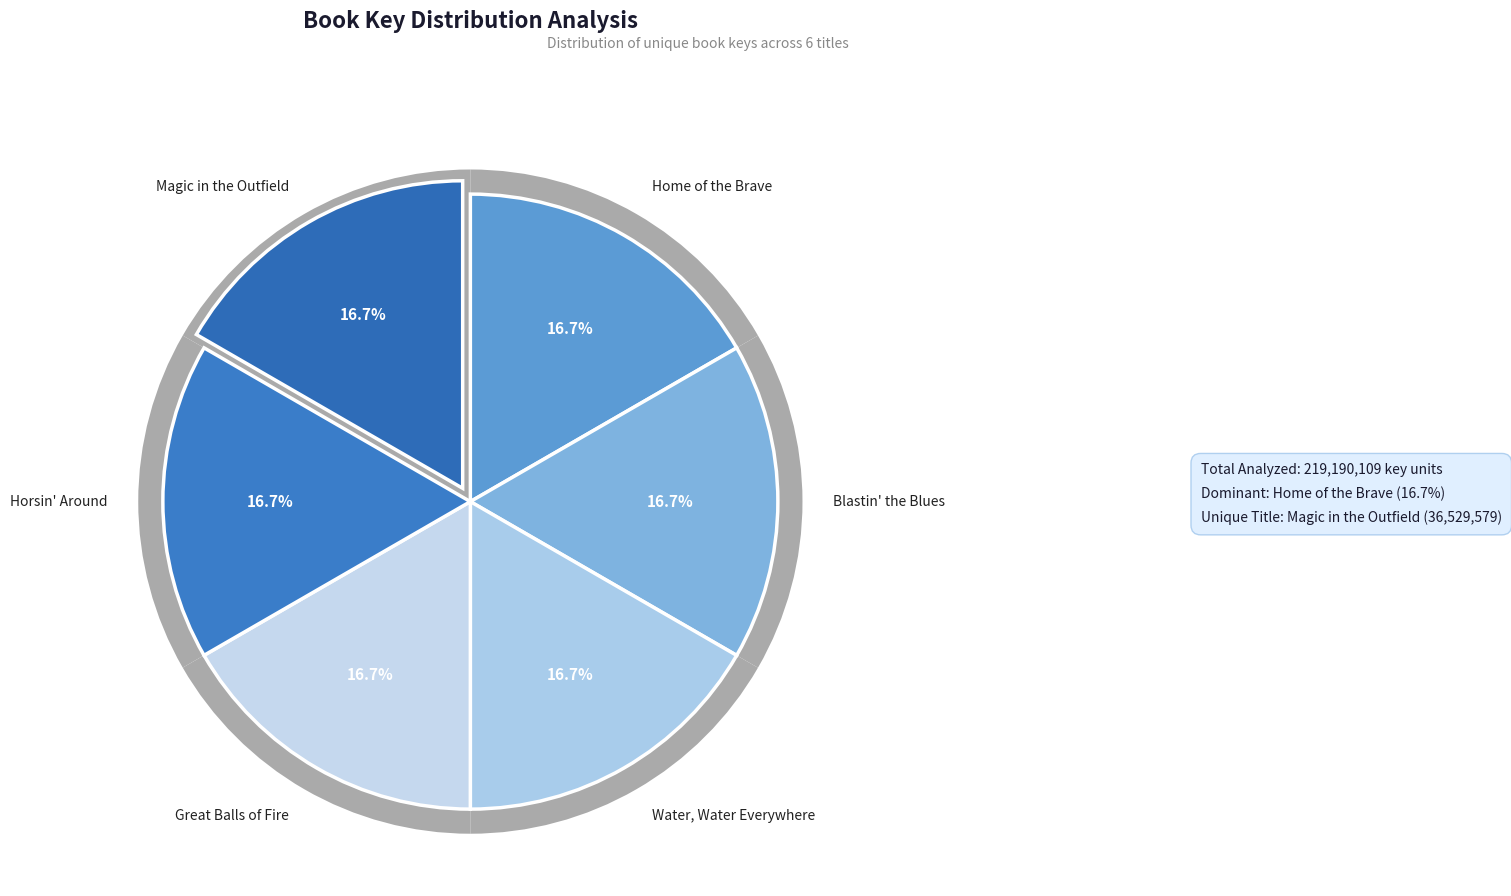

Which has a higher value, Great Balls of Fire or Blastin' the Blues?

Blastin' the Blues